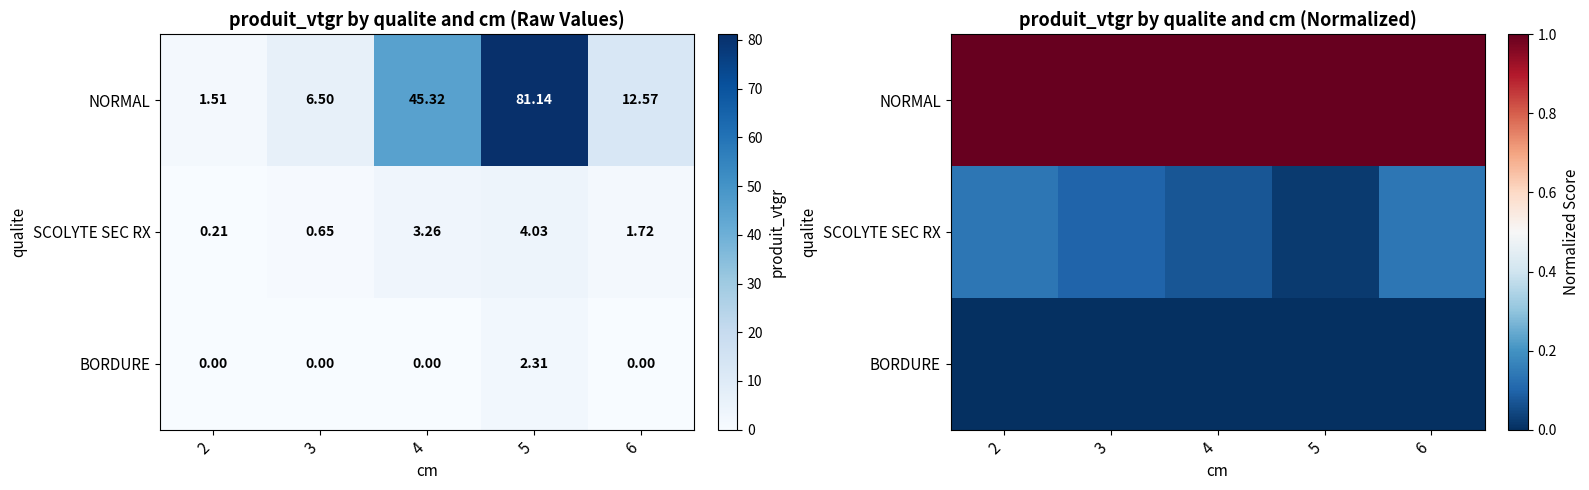

At which category does the chart reach its minimum across all series?

2